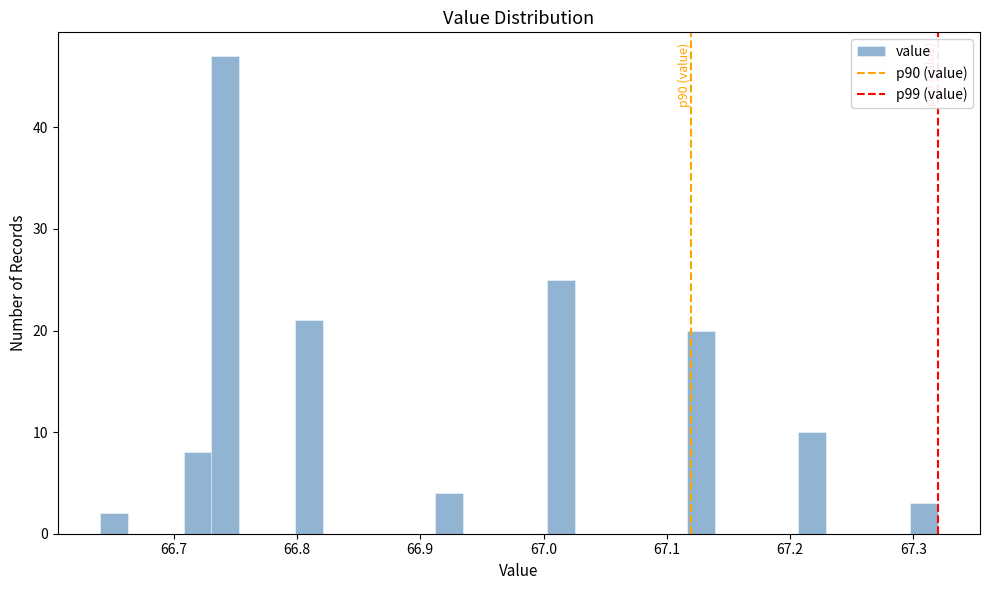

Around what value on the x-axis is the tallest bar? Give the approximate position of its centre, as read against the axis.

66.74